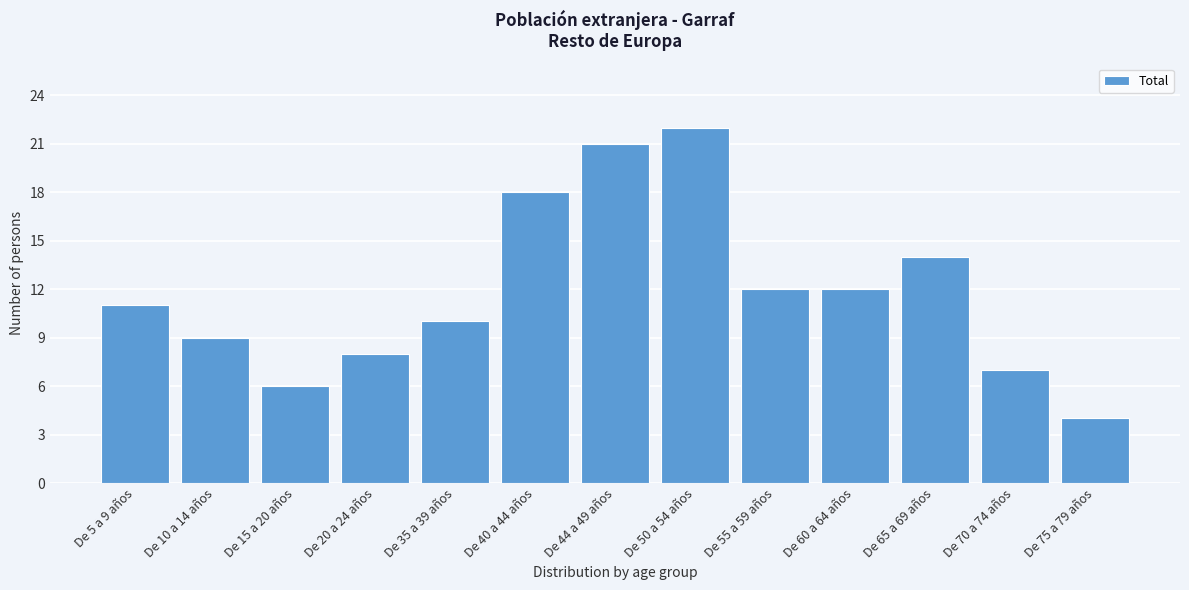

Reading left to right, extract all data points from this chart.

De 5 a 9 años=11	De 10 a 14 años=9	De 15 a 20 años=6	De 20 a 24 años=8	De 35 a 39 años=10	De 40 a 44 años=18	De 44 a 49 años=21	De 50 a 54 años=22	De 55 a 59 años=12	De 60 a 64 años=12	De 65 a 69 años=14	De 70 a 74 años=7	De 75 a 79 años=4